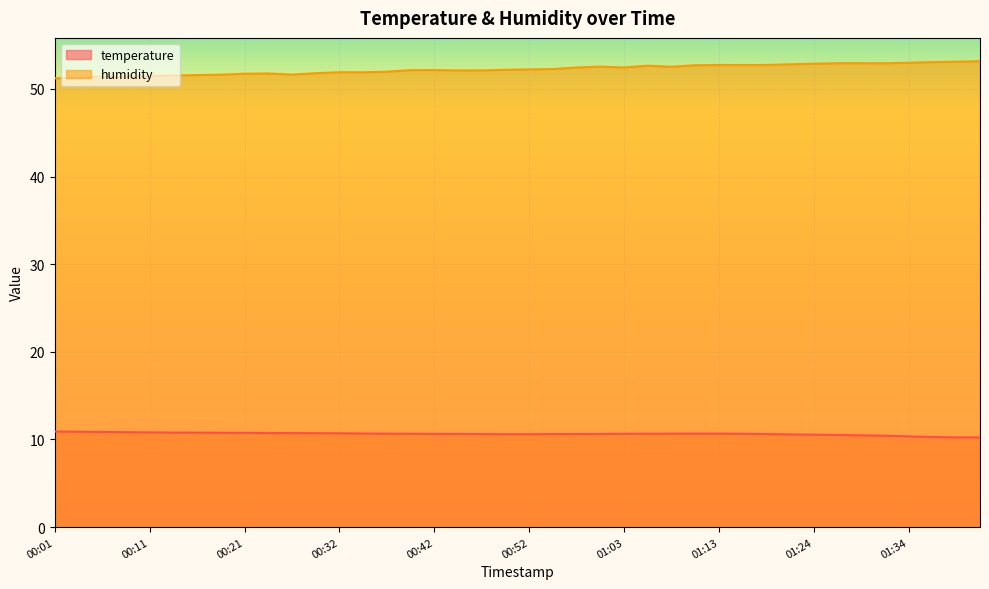

True or false: temperature and humidity cross at least once.

False